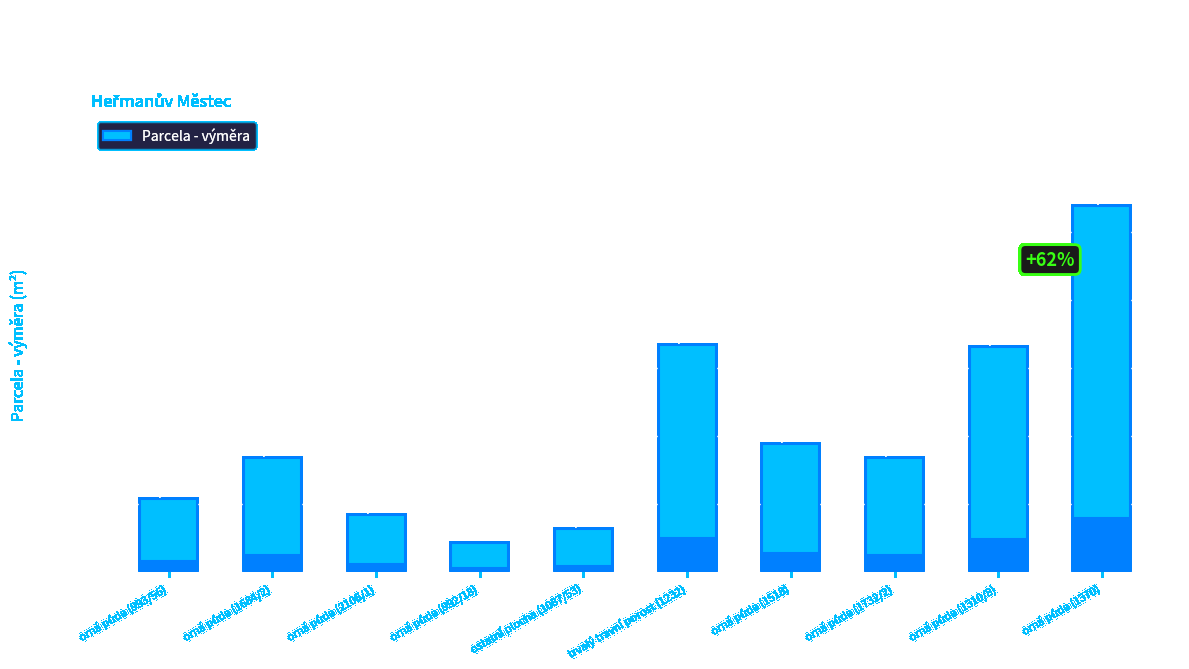

Where does the data first go above 3368?

trvalý travní porost (1232)